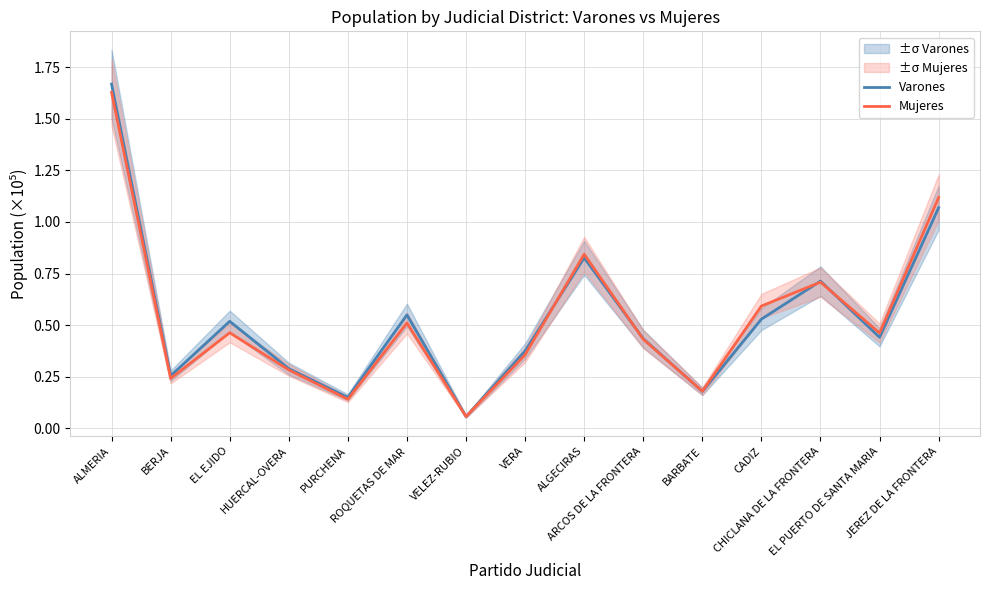

What is the difference between the maximum and minimum values in the Varones series?

1.6